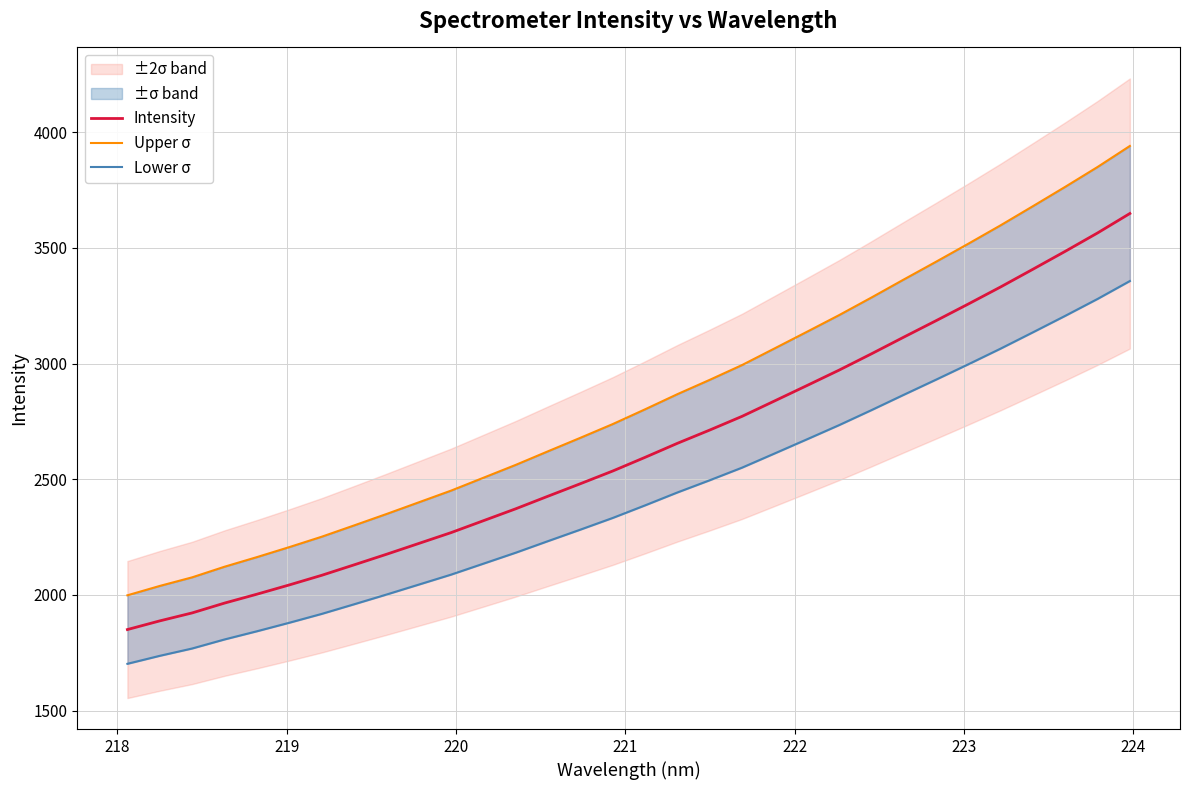

What is the lowest value of the Intensity series?

1850.5